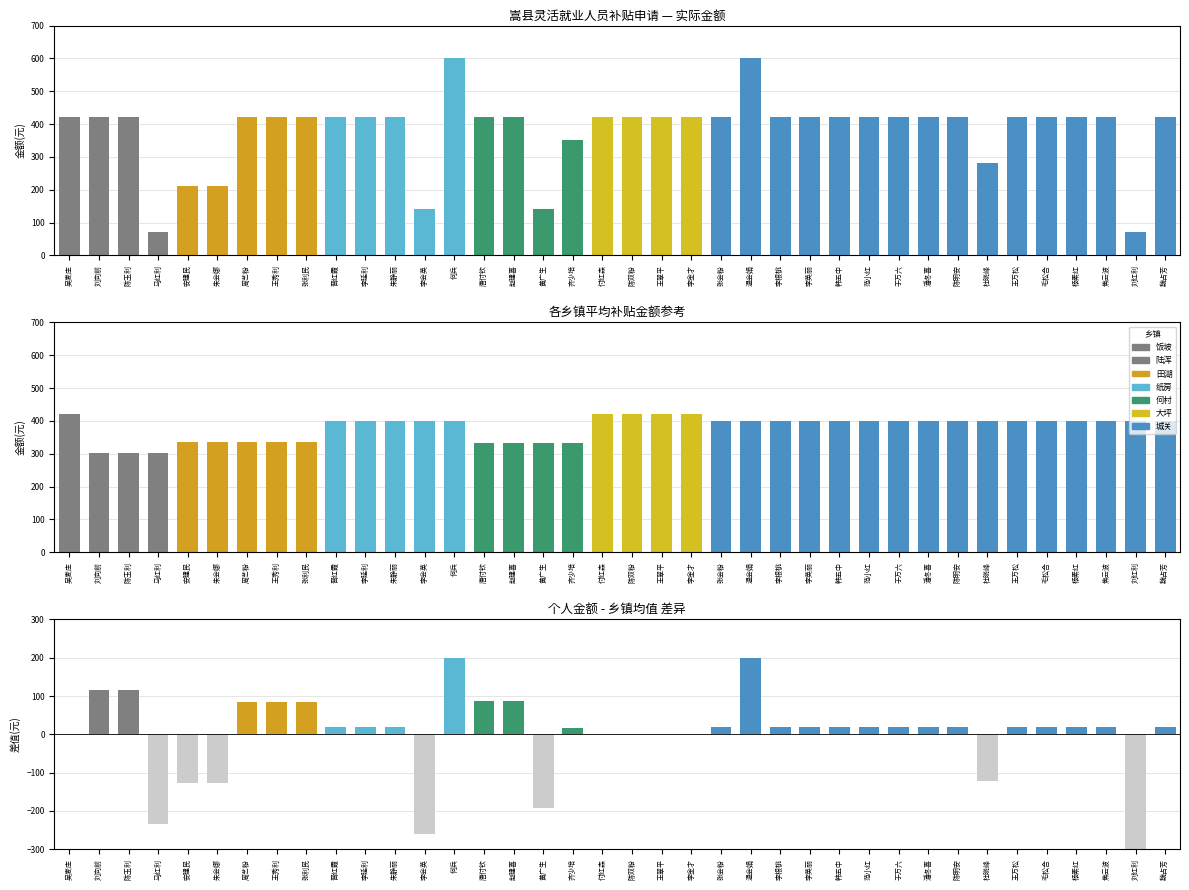

What is the difference between the maximum and minimum values?

530.6